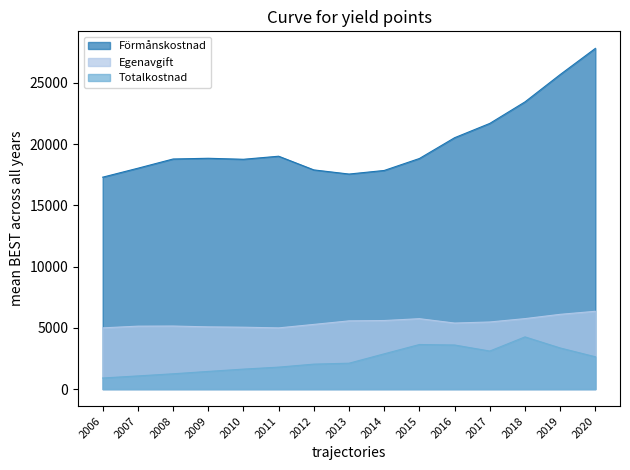

Is it true that Förmånskostnad equals 19017.1 at 2011?

True